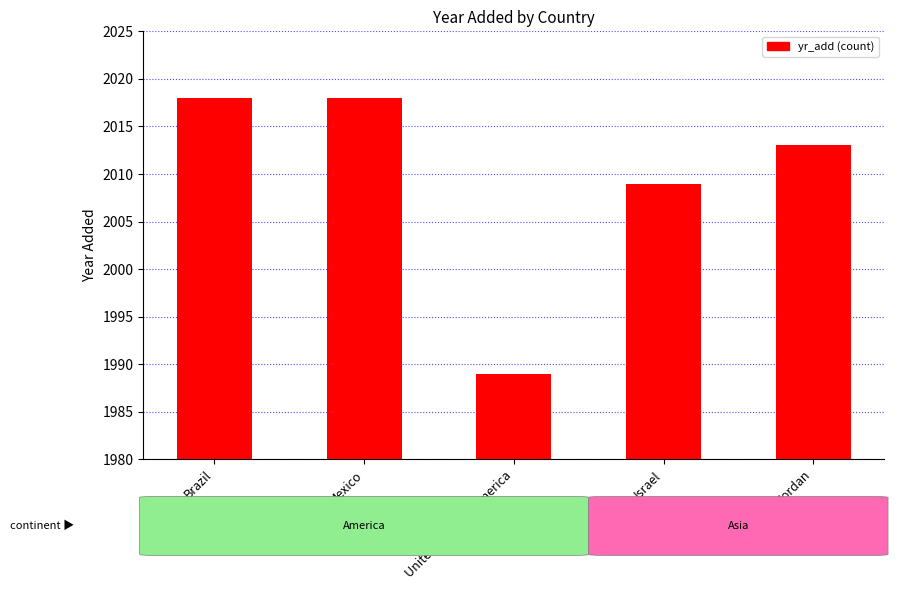

What is the difference between the values at Mexico and United States of America?

29